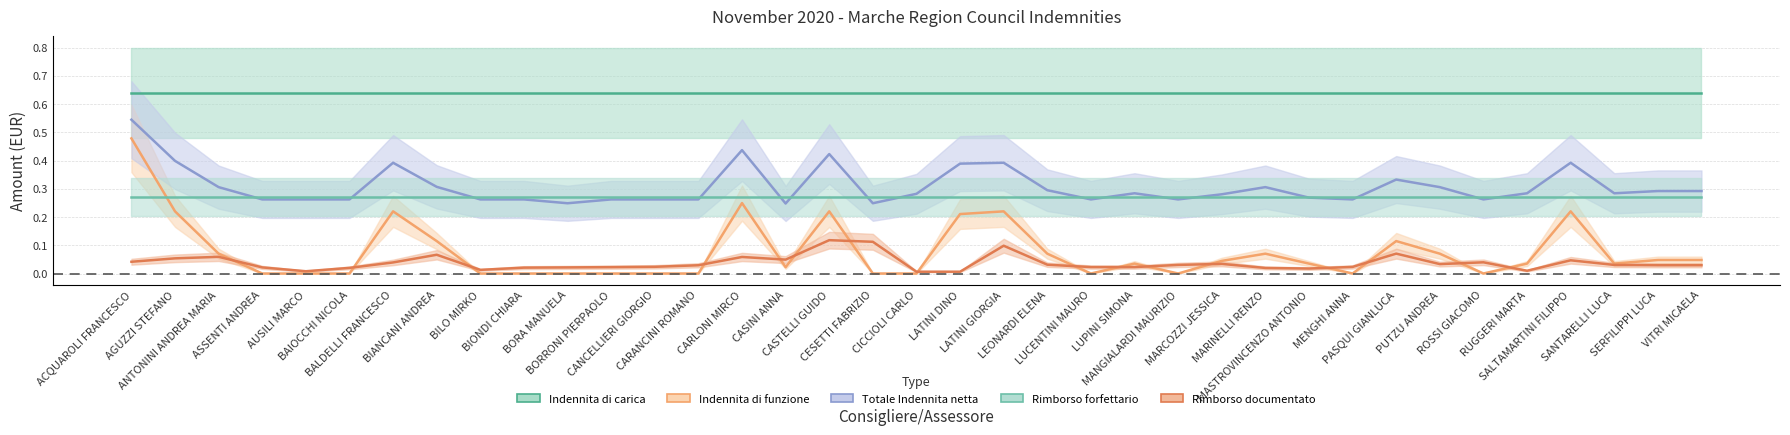

Which series changed the most between PASQUI GIANLUCA and ROSSI GIACOMO?

Indennita di funzione